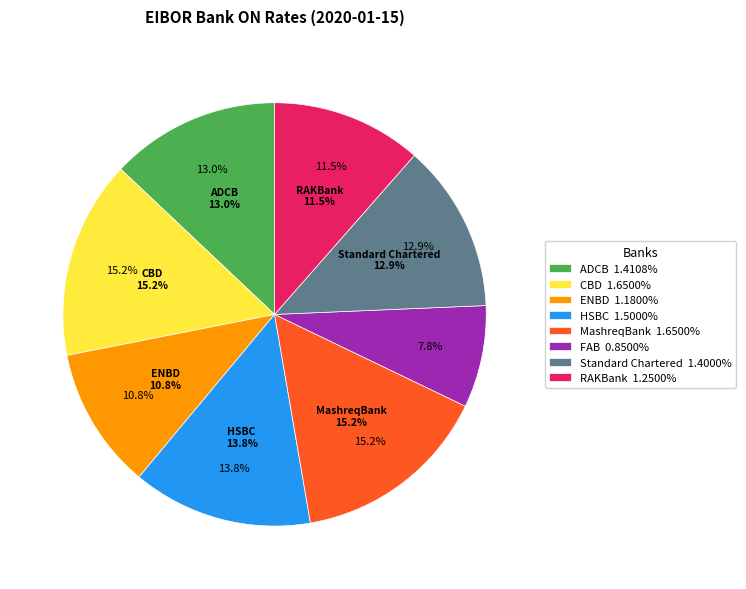

Rank the categories by value from highest to lowest.

CBD, MashreqBank, HSBC, ADCB, Standard Chartered, RAKBank, ENBD, FAB